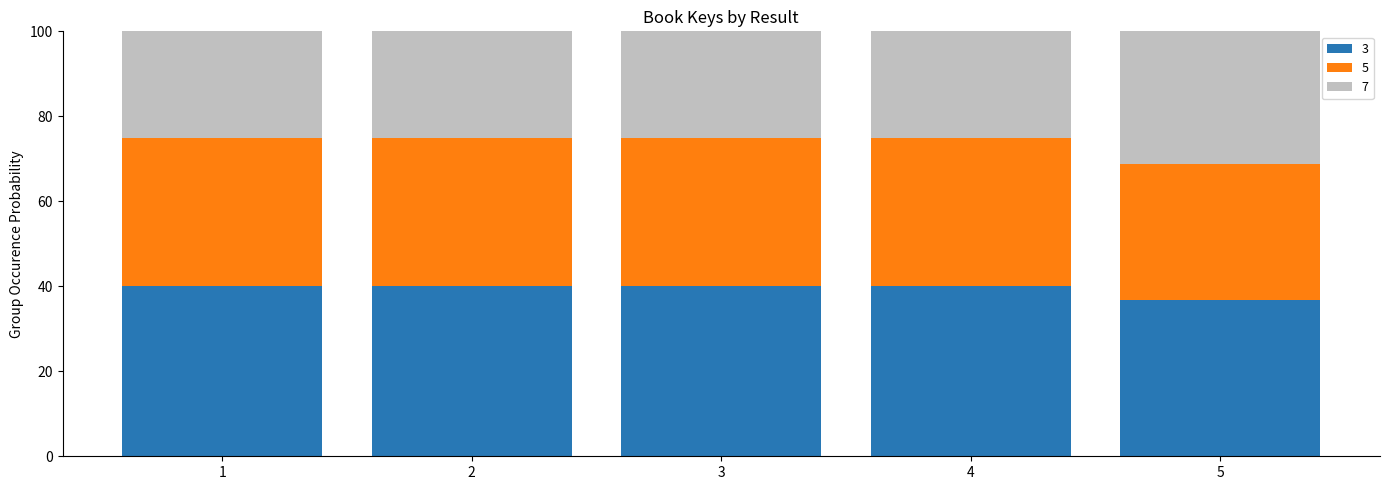

How many data points does each series have?

5